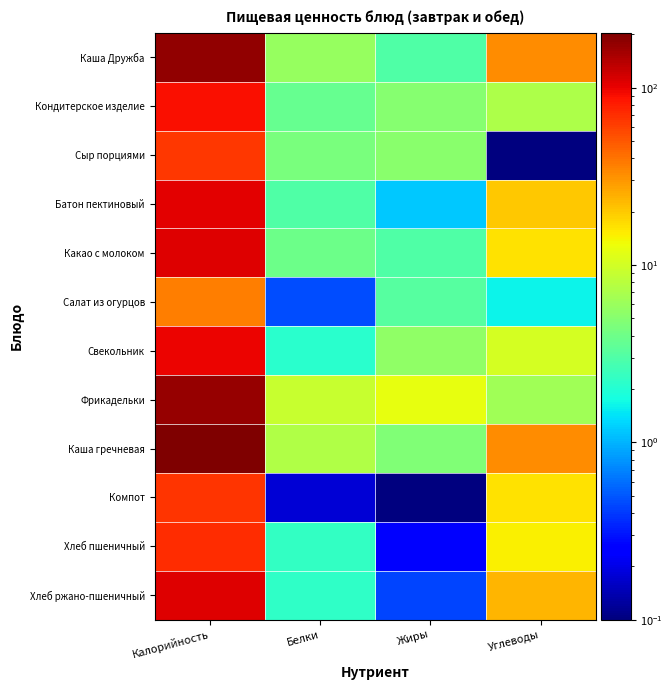

How many distinct data groups are displayed?

12